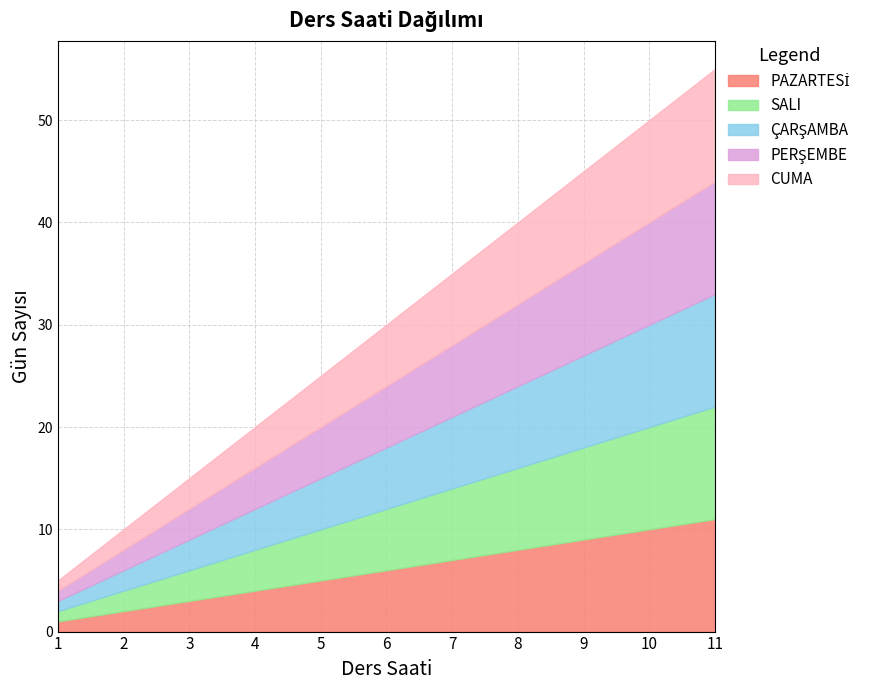

True or false: CUMA has more than 0 interior local peaks.

False